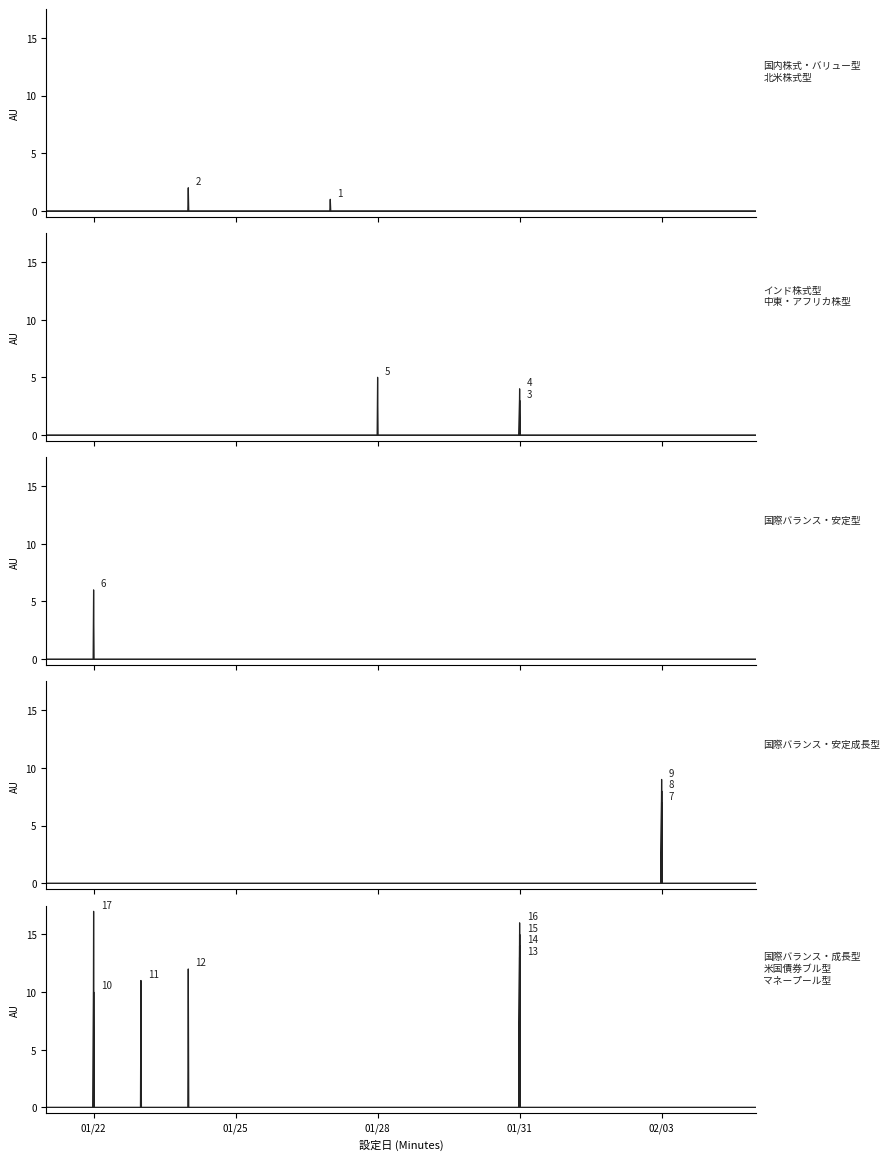

Rank the categories by value from lowest to highest.

2025-01-27, 2025-01-24, 2025-01-31, 2025-01-31, 2025-01-28, 2025-01-22, 2025-02-03, 2025-02-03, 2025-02-03, 2025-01-22, 2025-01-23, 2025-01-24, 2025-01-31, 2025-01-31, 2025-01-31, 2025-01-31, 2025-01-22